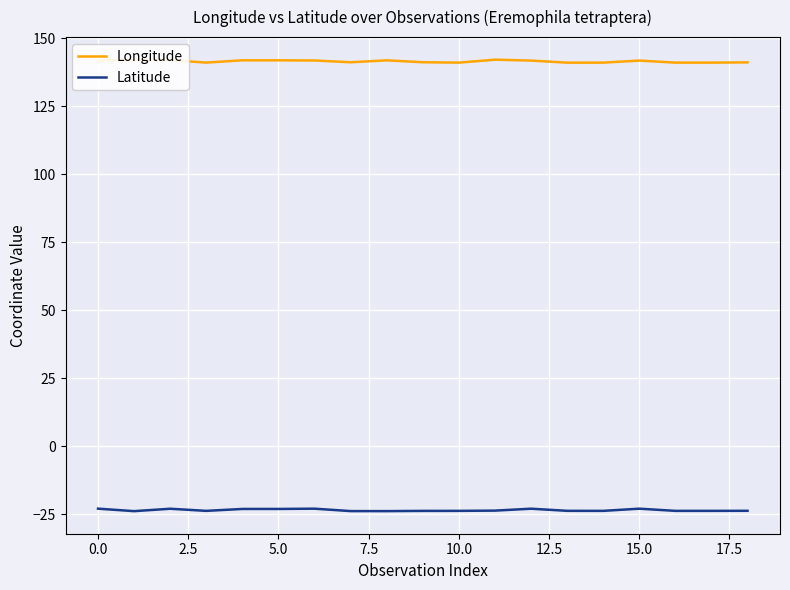

Which series has the largest total across all categories?

Longitude